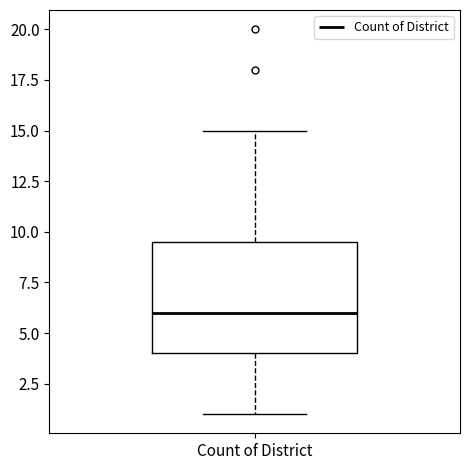

Where does the lower whisker of the box for Count of District end on the y-axis? The values are not printed on the chart, so give them approximately, as read against the axis.

1.0